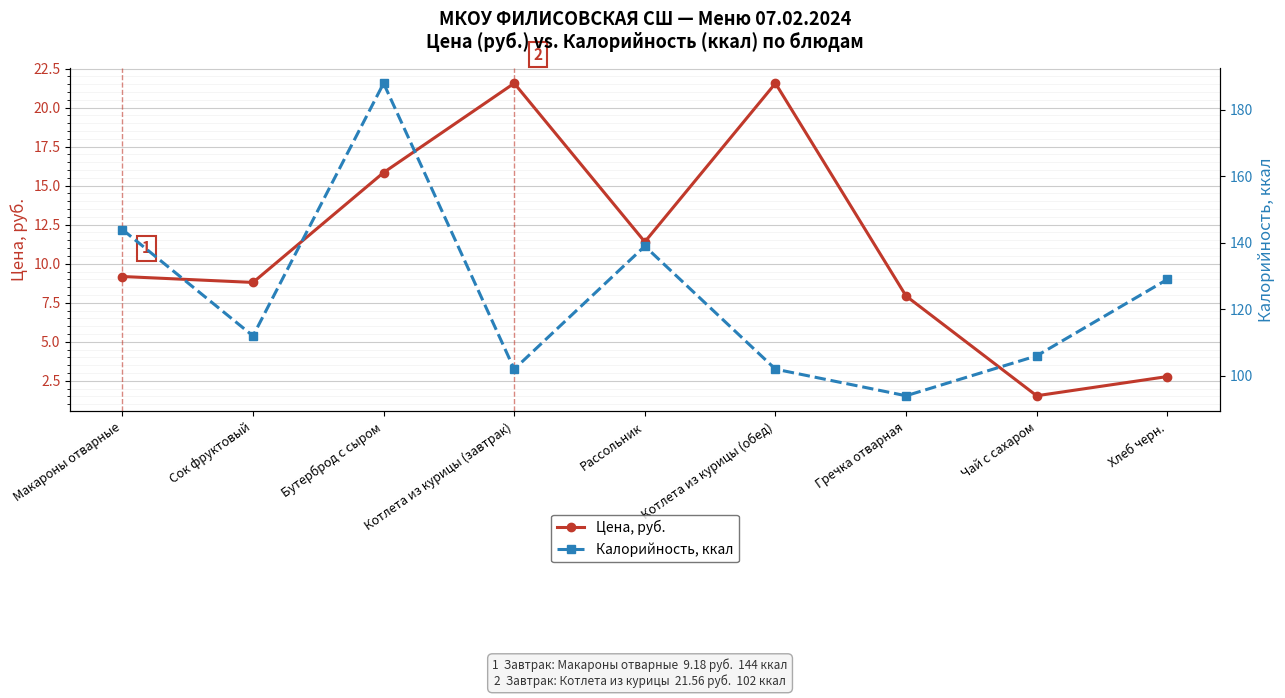

Where is Калорийность, ккал nearest to the value 141?

Рассольник